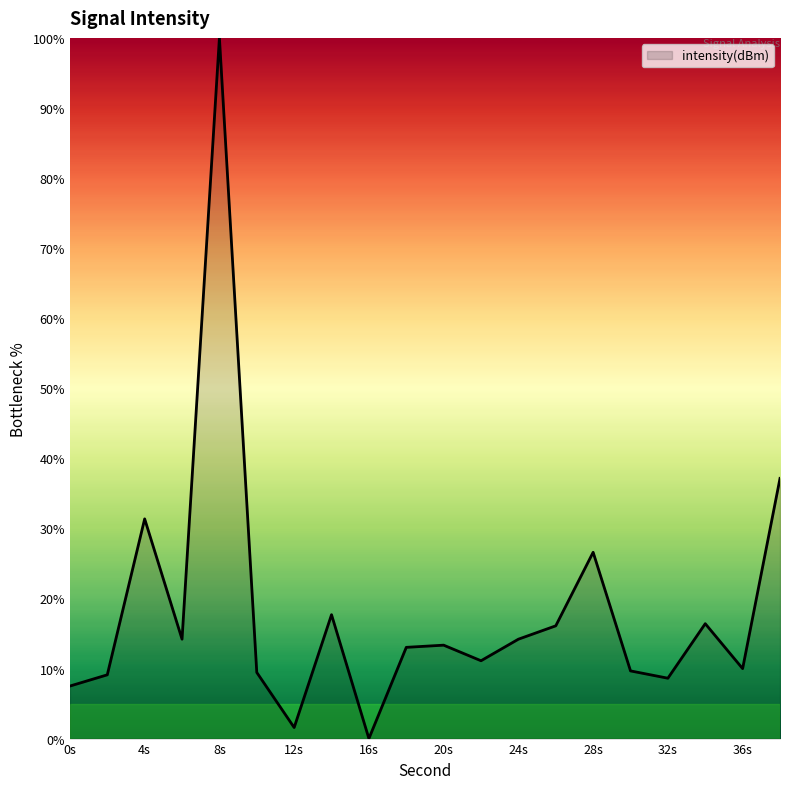

What is the difference between the maximum and minimum values?

100.0